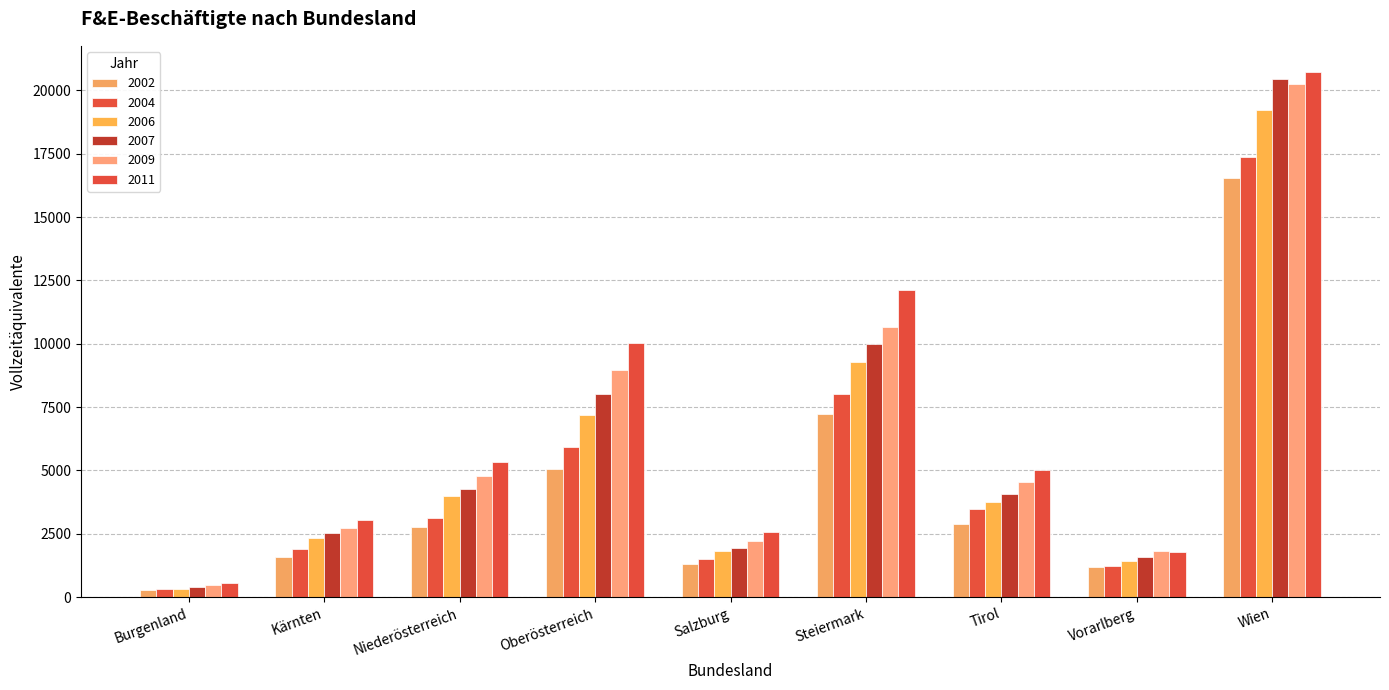

What is the difference between the second highest and second lowest values in the 2002 series?

6033